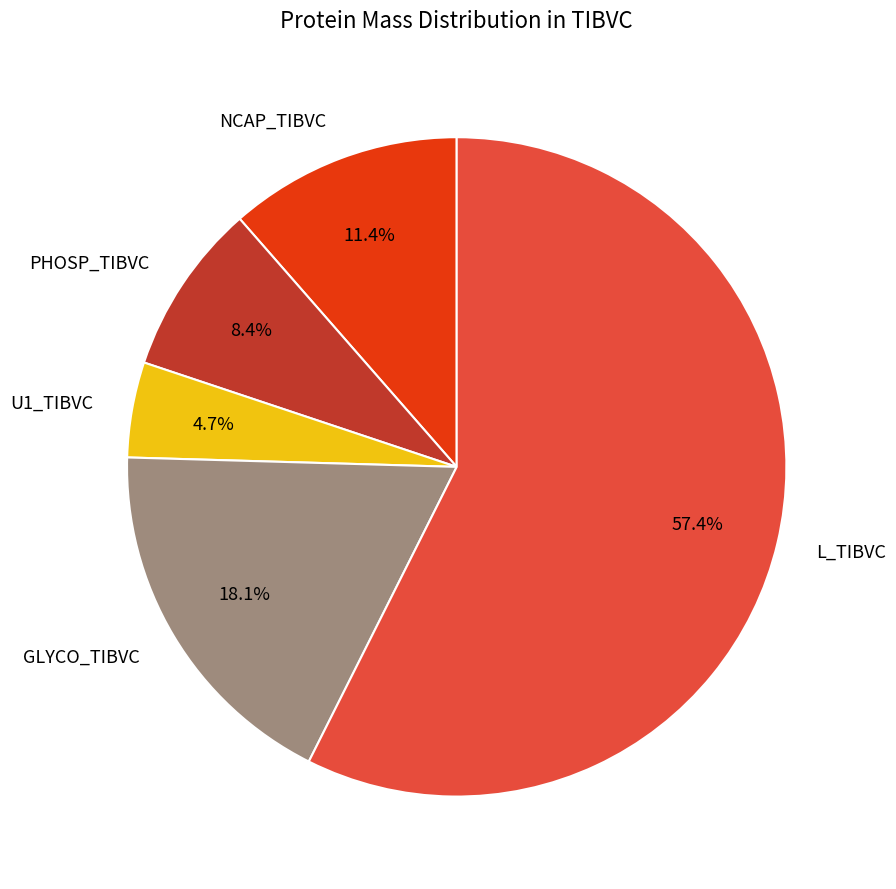

What percentage is NOT represented by NCAP_TIBVC?

88.6%